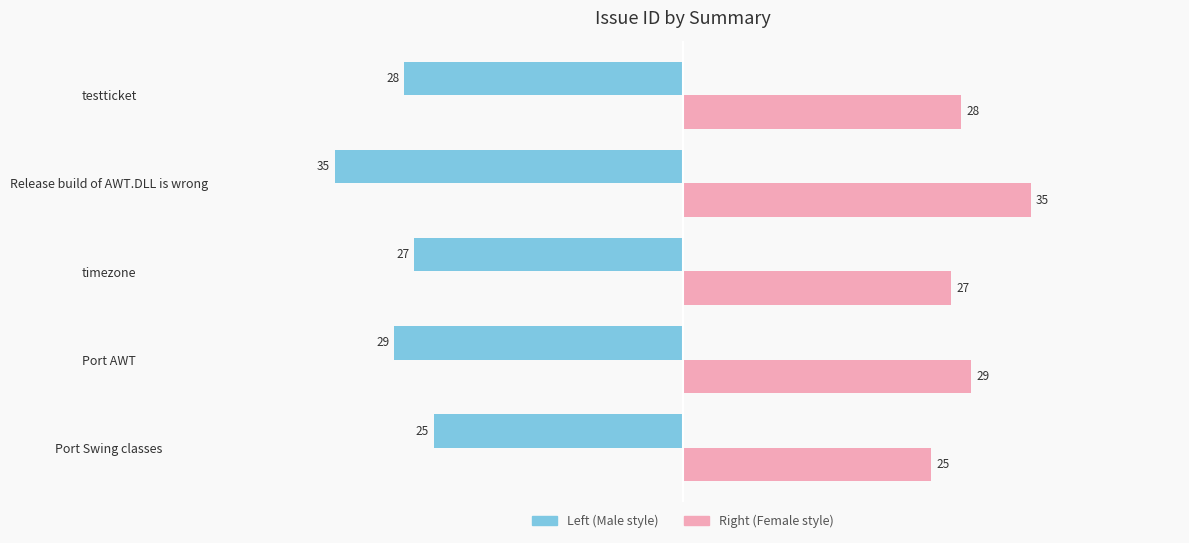

What is the minimum value shown in the chart?

-35